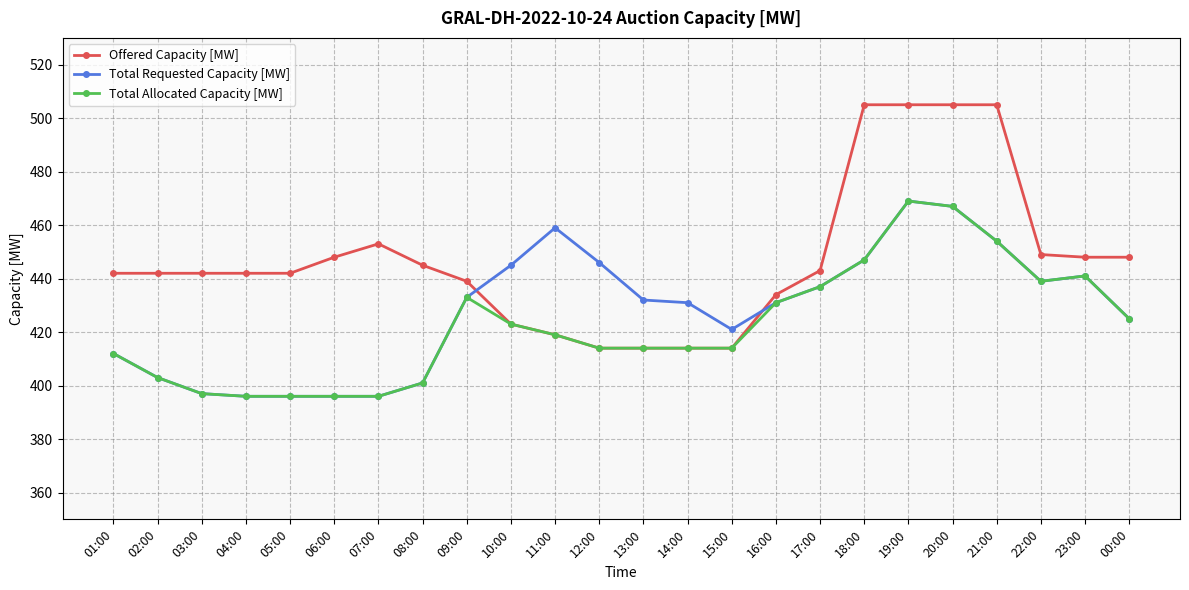

What is the greatest value displayed?

505